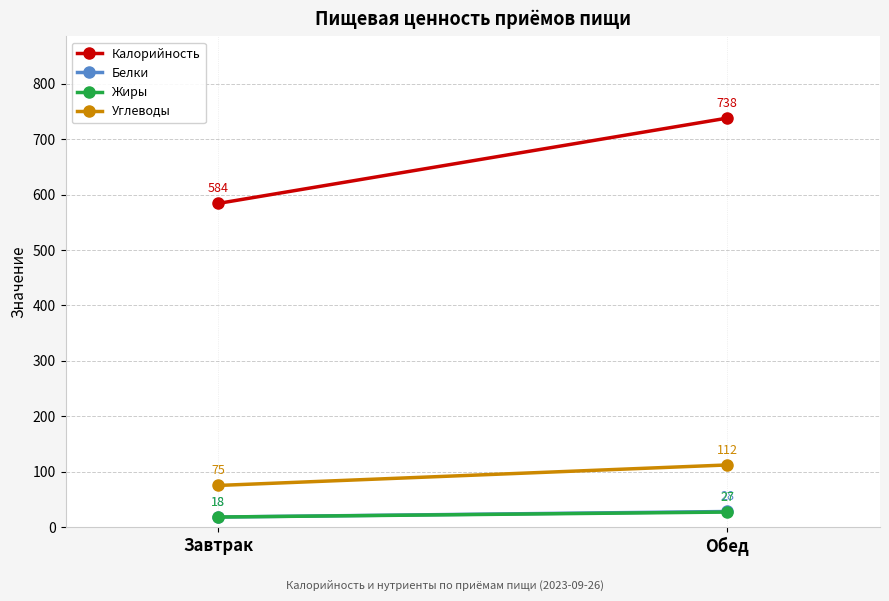

Reading left to right, what are all the values shown in this chart?

Калорийность: Завтрак=584	Обед=738
Белки: Завтрак=18	Обед=28
Жиры: Завтрак=18	Обед=27
Углеводы: Завтрак=75	Обед=112